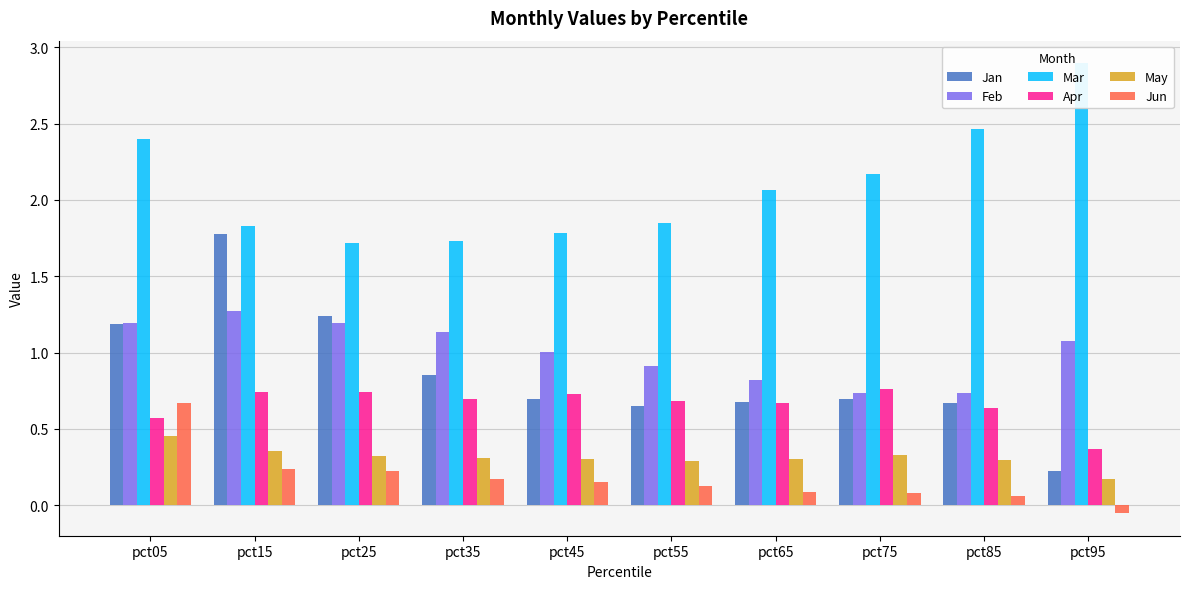

The Mar series shows 2.5 at pct85. True or false?

True